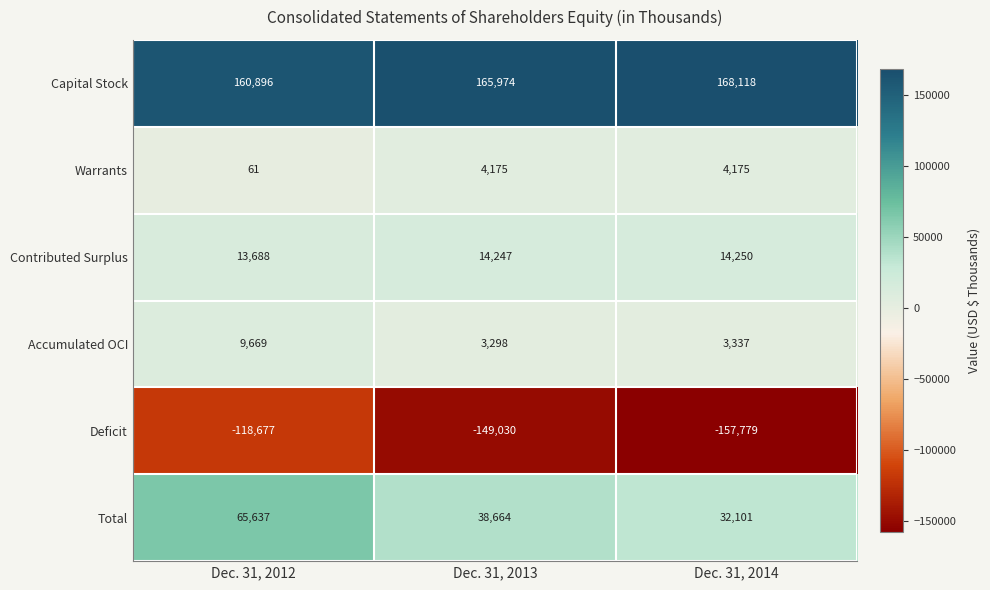

Rank the series by their maximum value, from lowest to highest.

Deficit, Warrants, Accumulated OCI, Contributed Surplus, Total, Capital Stock